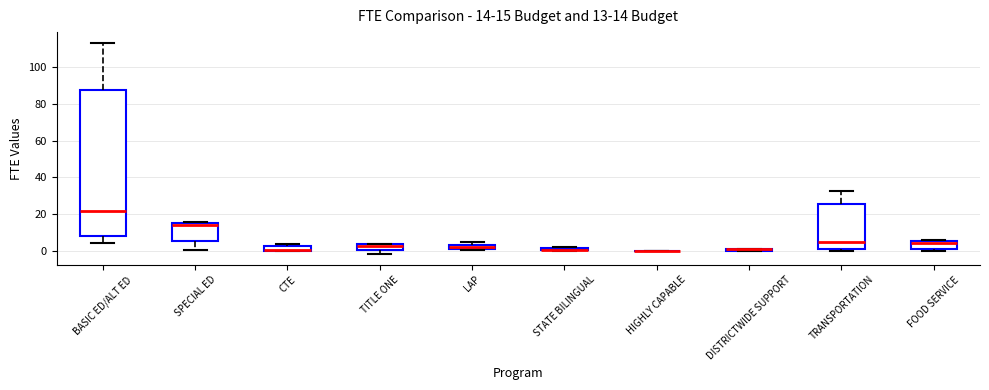

Comparing the boxes themselves (not the whiskers), which one is the tallest?

BASIC ED/ALT ED